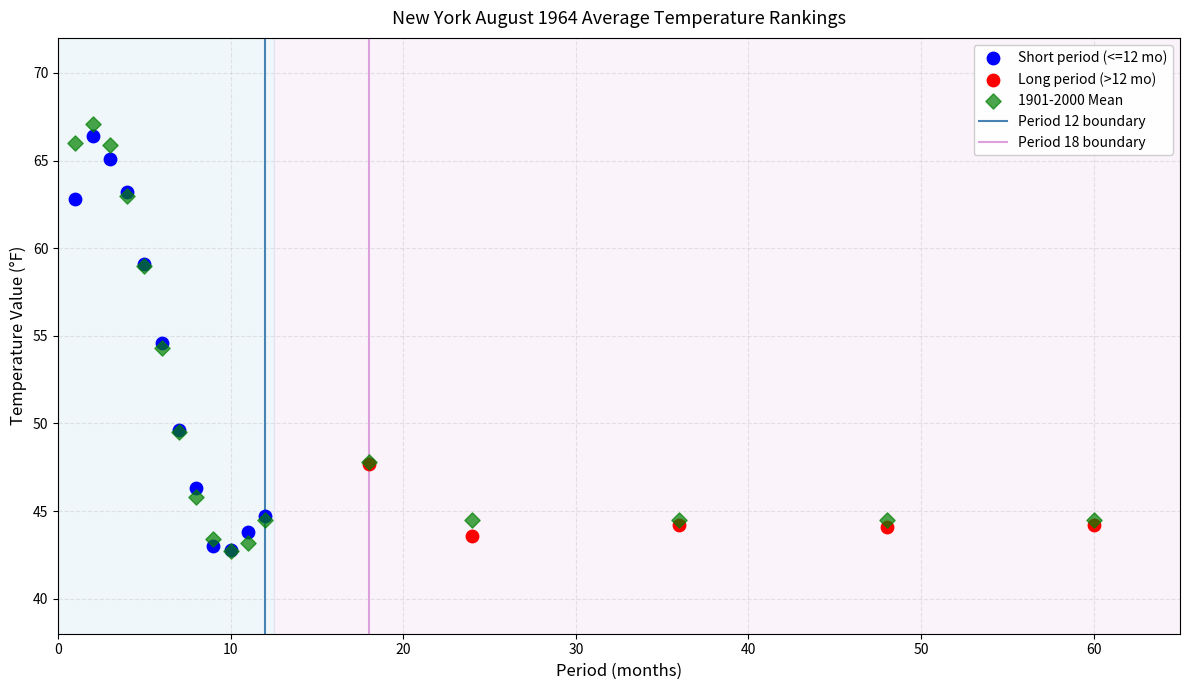

Which series has the widest spread of Y values?

1901-2000 Mean